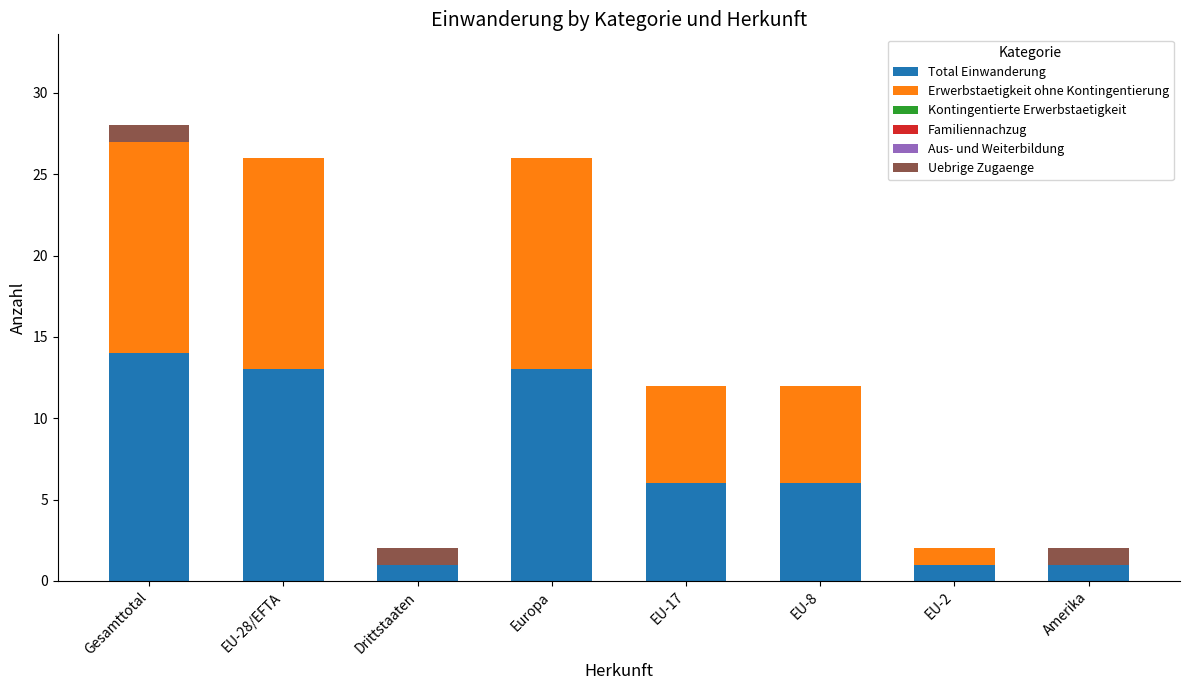

Reading left to right, transcribe the values for Total Einwanderung.

Gesamttotal=14	EU-28/EFTA=13	Drittstaaten=1	Europa=13	EU-17=6	EU-8=6	EU-2=1	Amerika=1